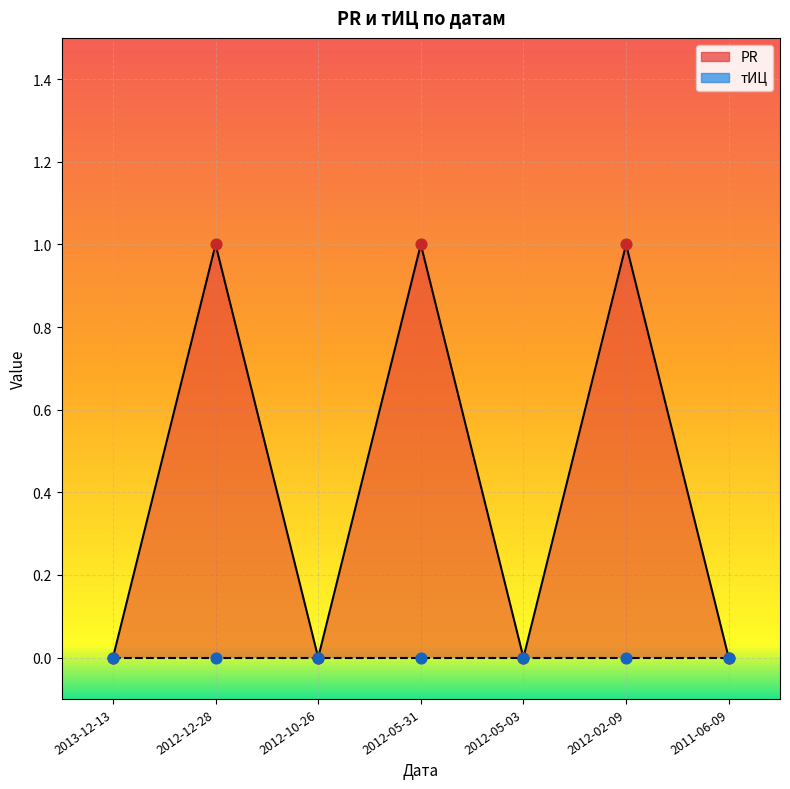

Which has a higher value, 2012-10-26 or 2011-06-09?

2012-10-26